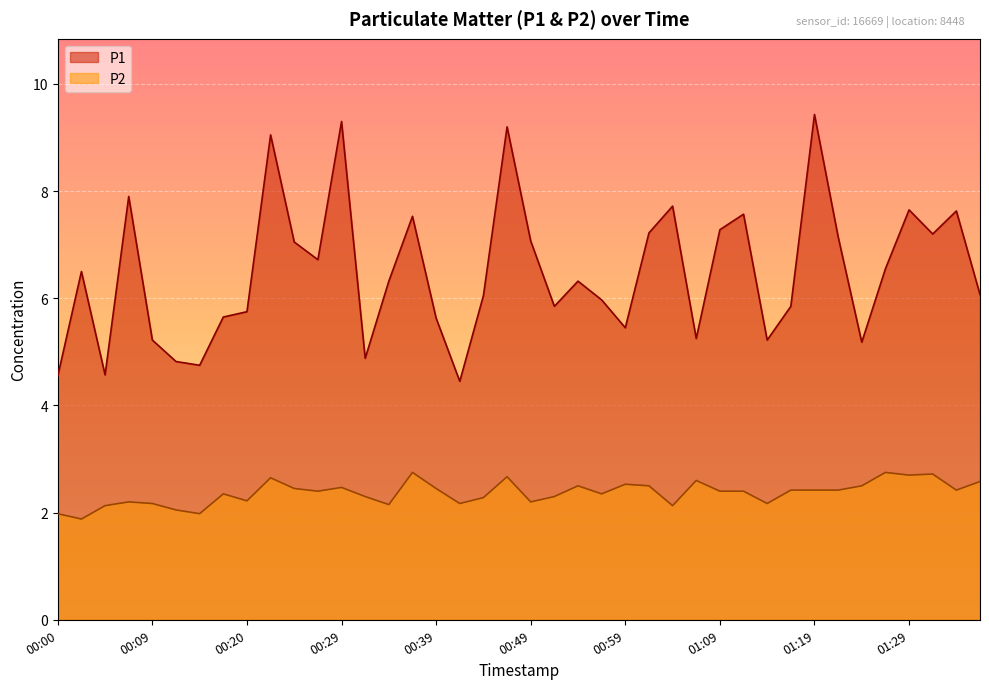

What is the value of the P2 point at the 5th from the left?

2.2